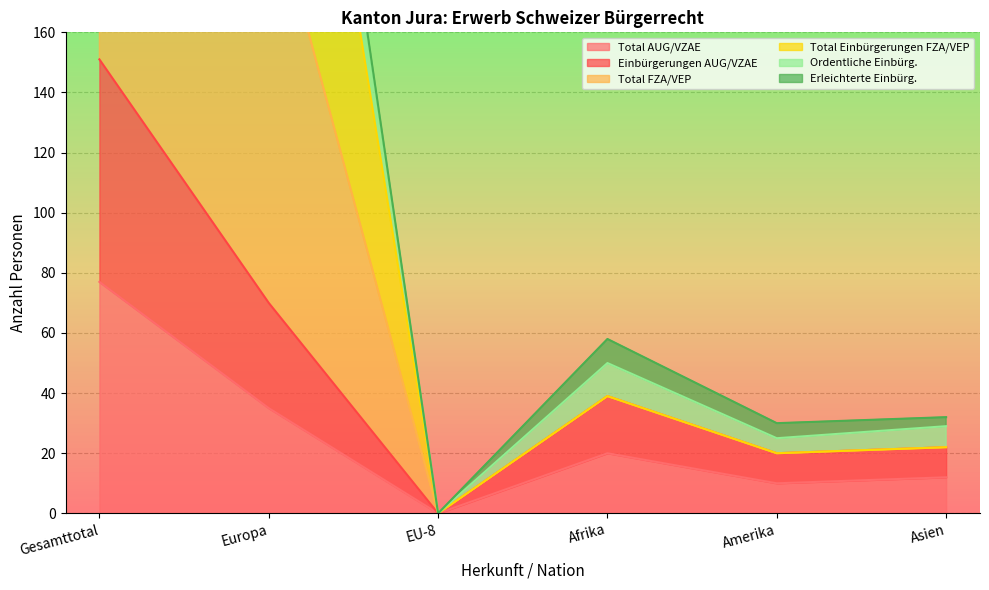

What is the maximum value shown in the chart?

484